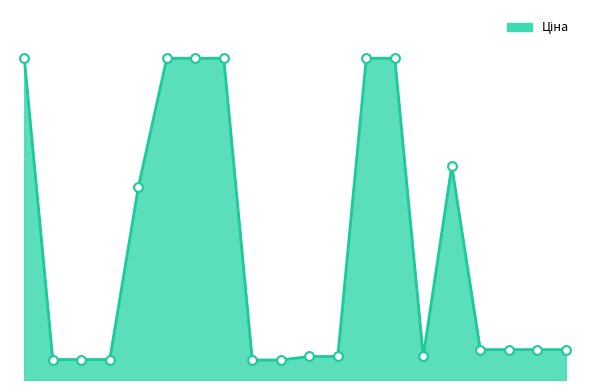

Does the chart have visible grid lines?

No